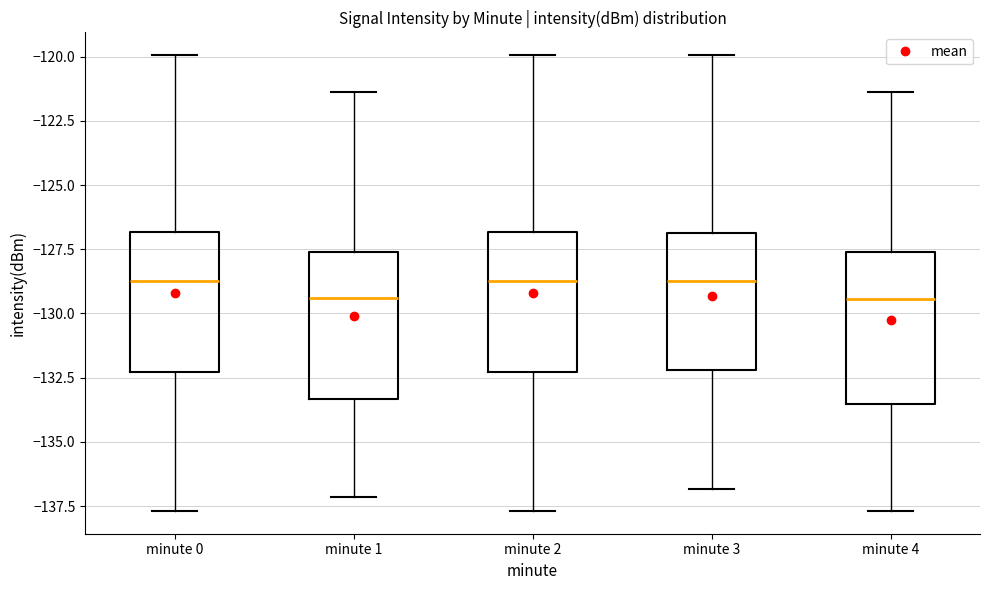

Reading left to right, read every box against the y-axis: the position of its median line, the range the box covers, and the ends of its whiskers. The values are not printed on the chart, so give them approximately, as read against the axis.

minute 0: median -128.5, box -132.5 to -127.0, whiskers -137.5 to -120.0
minute 1: median -129.5, box -133.5 to -127.5, whiskers -137.0 to -121.5
minute 2: median -128.5, box -132.5 to -127.0, whiskers -137.5 to -120.0
minute 3: median -128.5, box -132.0 to -127.0, whiskers -137.0 to -120.0
minute 4: median -129.5, box -133.5 to -127.5, whiskers -137.5 to -121.5